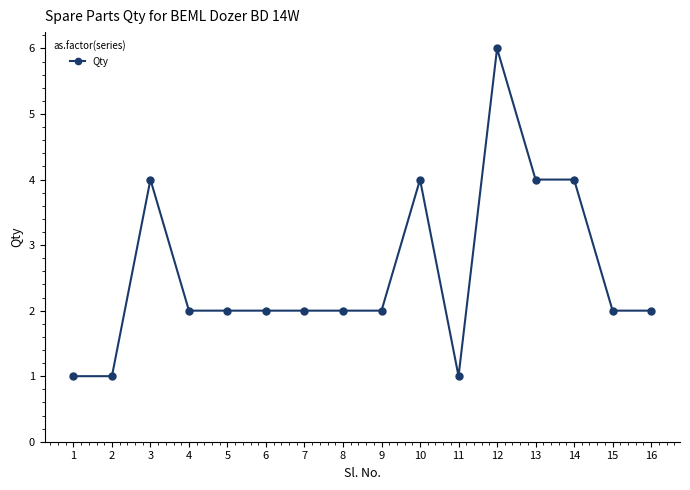

The value at 5 is 2. True or false?

True